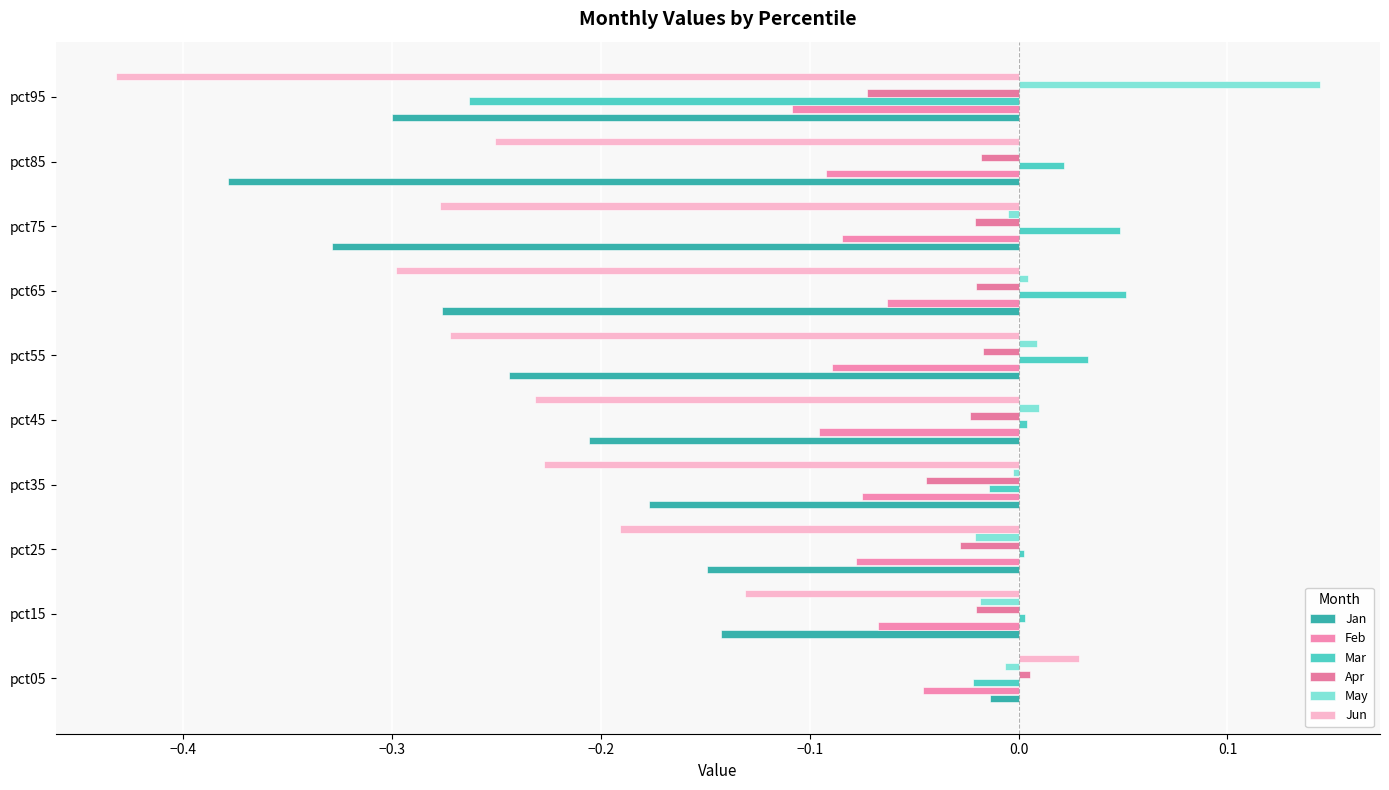

Reading left to right, transcribe all the data shown in this chart.

Jan: -0.0	-0.1	-0.1	-0.2	-0.2	-0.2	-0.3	-0.3	-0.4	-0.3
Feb: -0.0	-0.1	-0.1	-0.1	-0.1	-0.1	-0.1	-0.1	-0.1	-0.1
Mar: -0.0	0.0	0.0	-0.0	0.0	0.0	0.1	0.0	0.0	-0.3
Apr: 0.0	-0.0	-0.0	-0.0	-0.0	-0.0	-0.0	-0.0	-0.0	-0.1
May: -0.0	-0.0	-0.0	-0.0	0.0	0.0	0.0	-0.0	-0.0	0.1
Jun: 0.0	-0.1	-0.2	-0.2	-0.2	-0.3	-0.3	-0.3	-0.3	-0.4